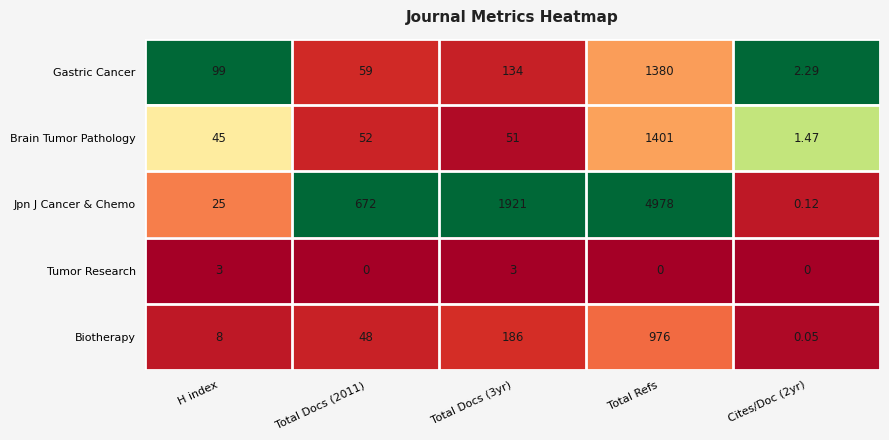

Which category has the highest value in the Brain Tumor Pathology series?

Total Refs